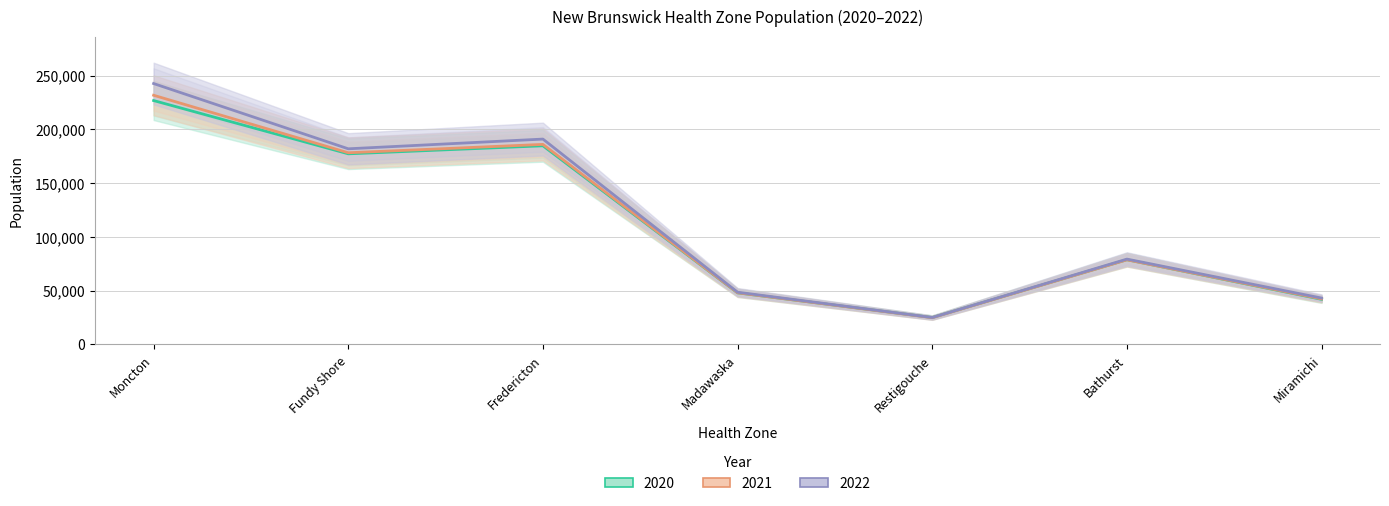

What is the sum of the 2021 values at Fundy Shore and Fredericton?

364453